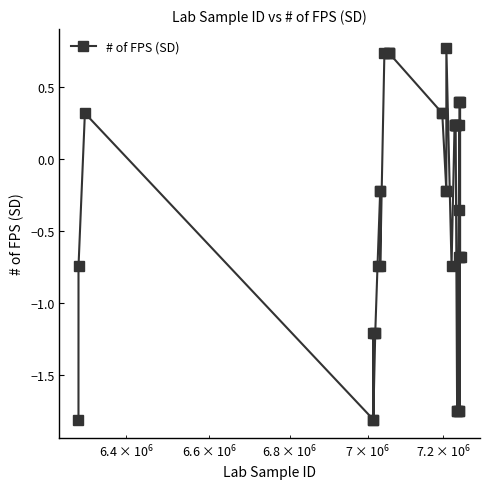

What is the minimum value shown in the chart?

-1.8